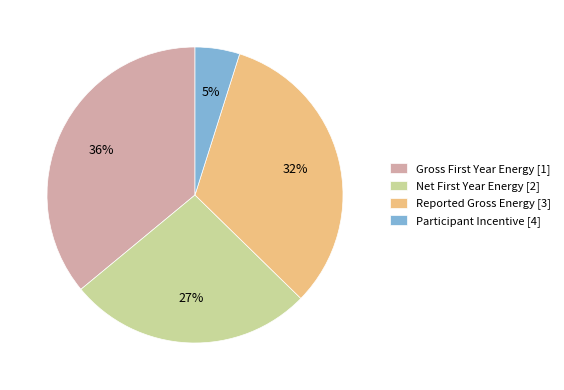

Which slice is the smallest?

Participant Incentive [4]